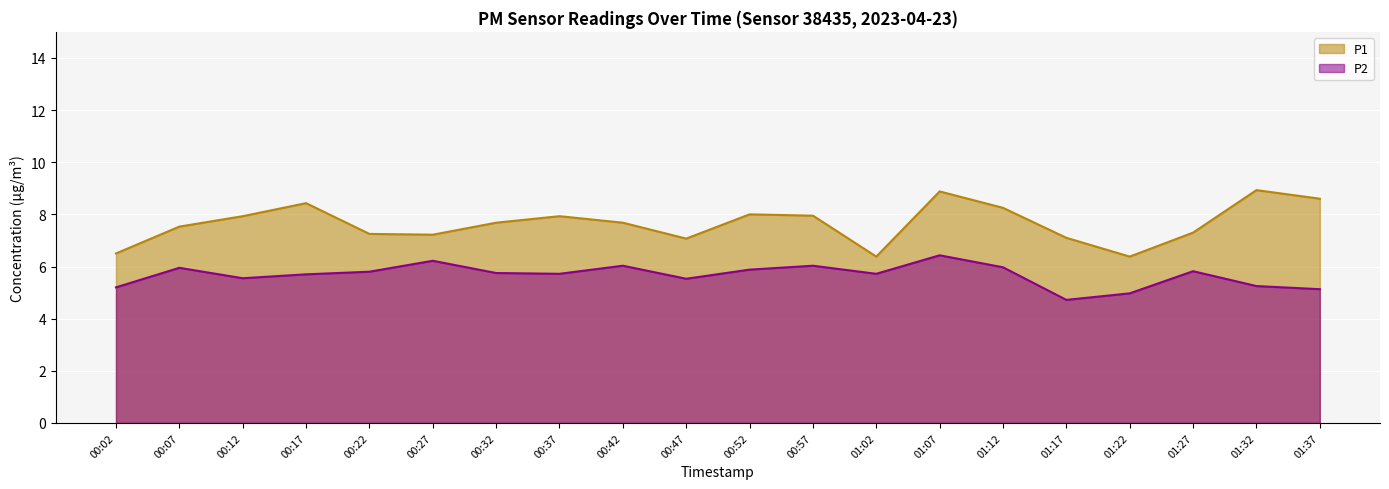

At which category is the sum across all series the highest?

01:07